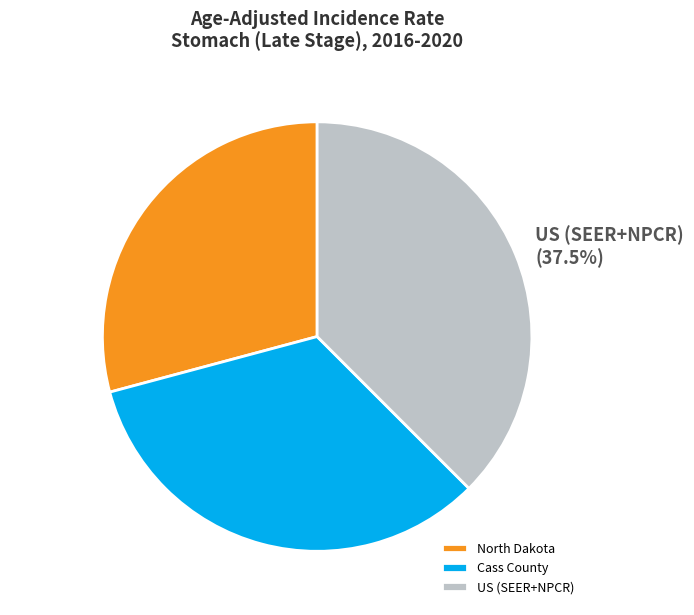

Which category has the biggest portion of the pie?

US (SEER+NPCR)